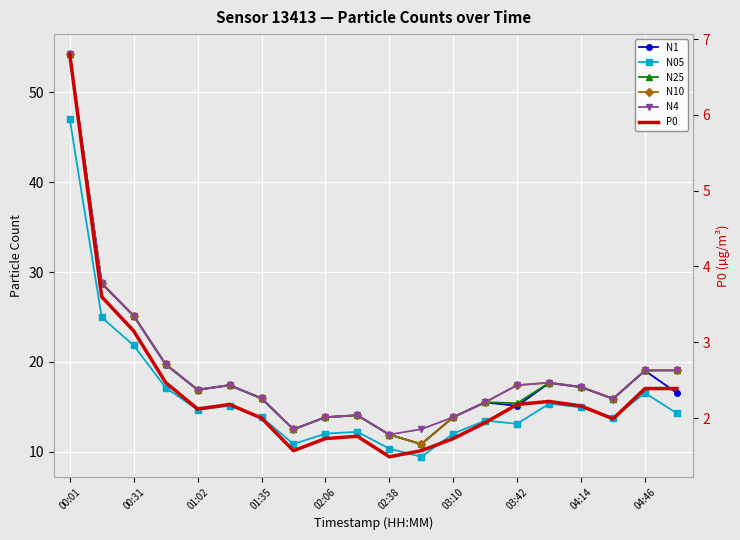

Which series has the largest total across all categories?

N4